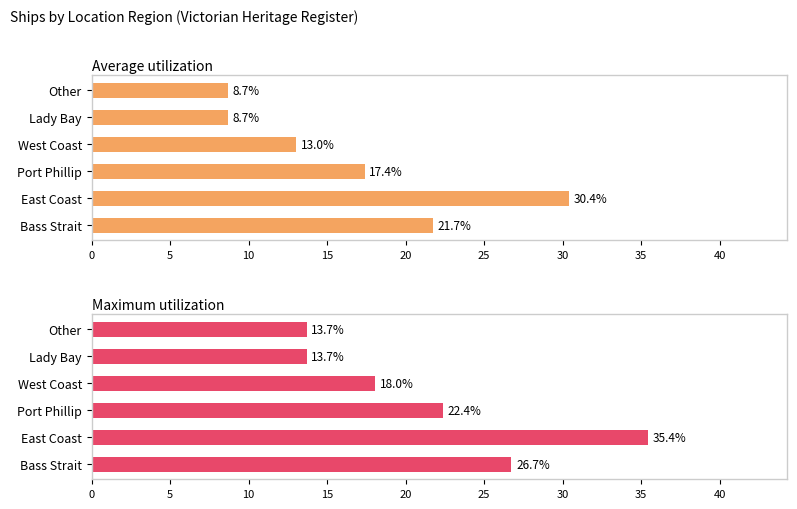

What is the sum of all Average utilization values?

100.0